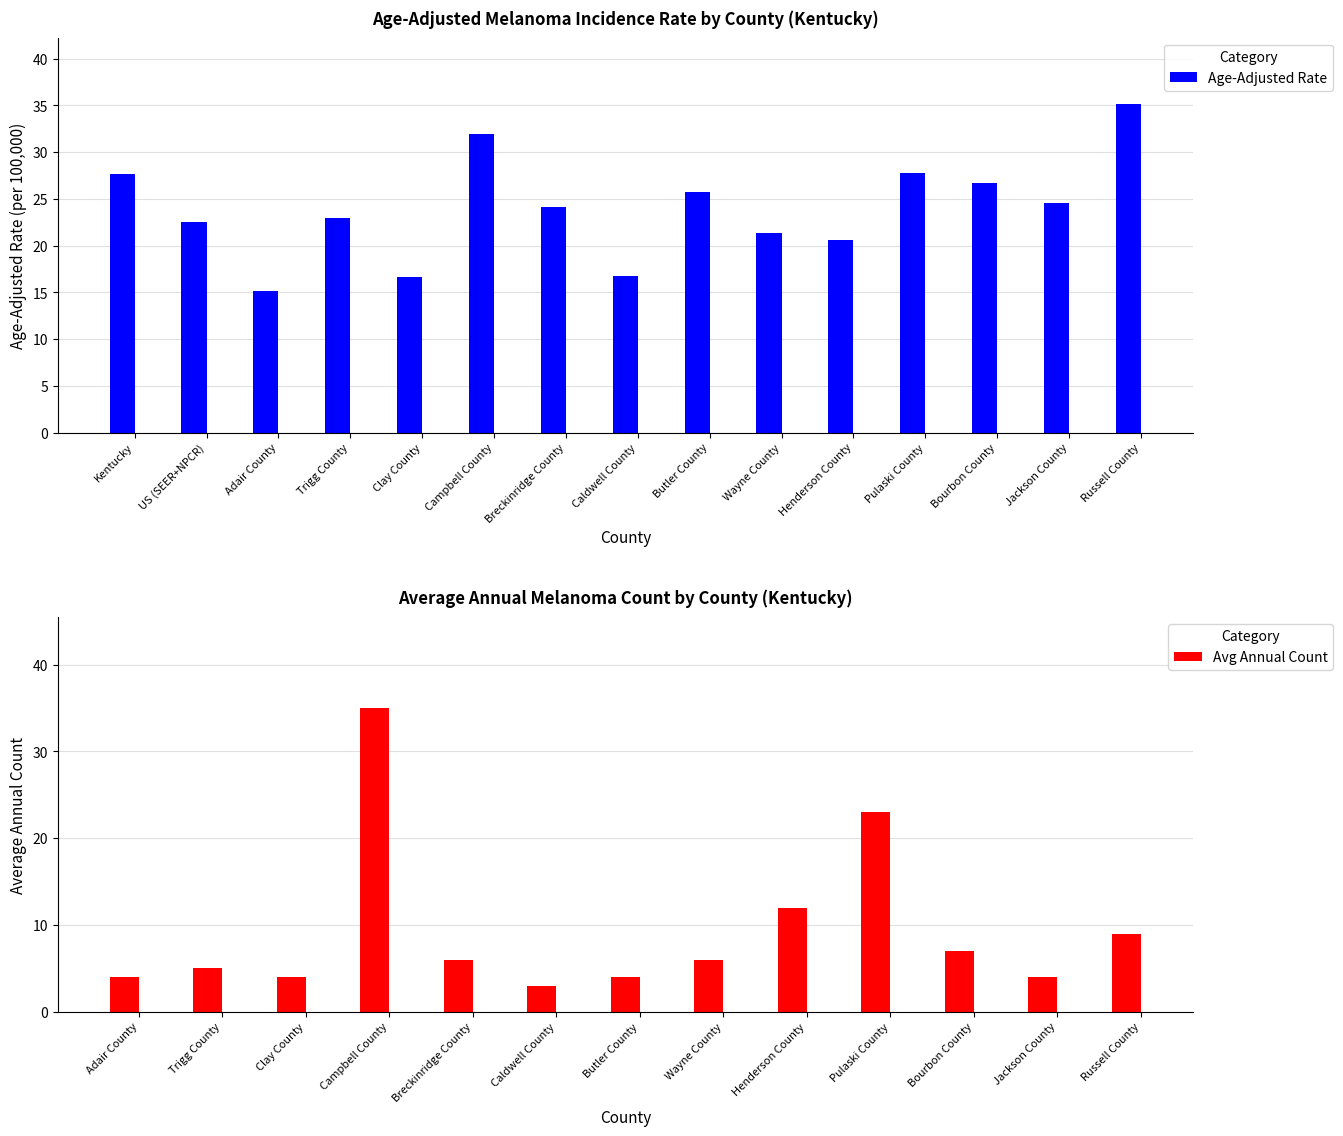

What is the difference between the Age-Adjusted Rate values at Pulaski County and Caldwell County?

11.0